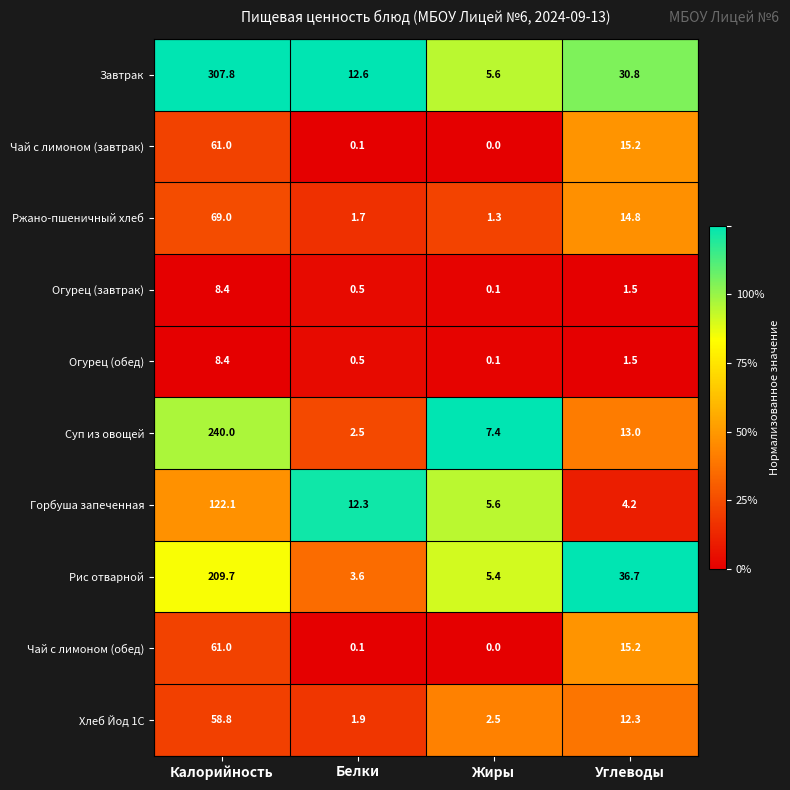

Which series has the largest total across all categories?

Завтрак